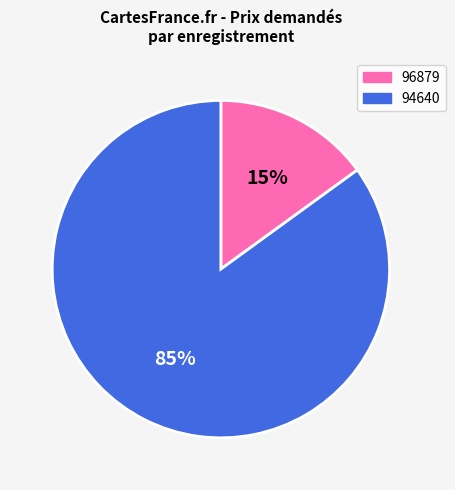

How many slices are in this pie chart?

2